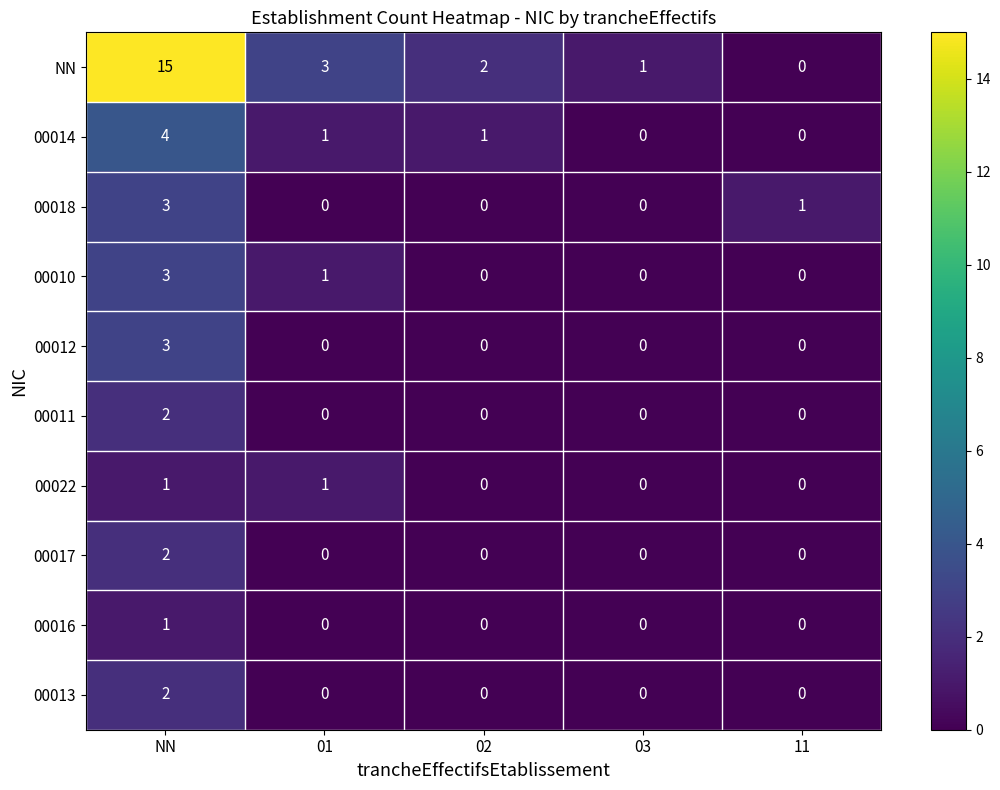

What is the difference between the 00014 values at 03 and NN?

4